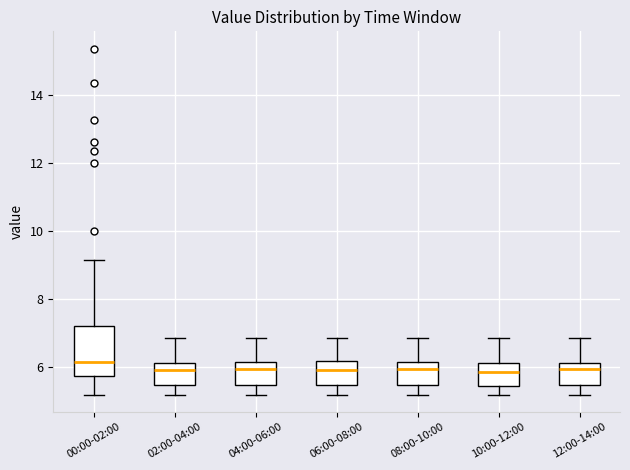

Reading left to right, transcribe this box plot: for each box, give where its median line is, the range the box spans, and where its two whiskers end, as read against the y-axis. The values are not printed on the chart, so give them approximately, as read against the axis.

00:00-02:00: median 6.2, box 5.8 to 7.2, whiskers 5.2 to 9.2
02:00-04:00: median 5.8, box 5.4 to 6.2, whiskers 5.2 to 6.8
04:00-06:00: median 6.0, box 5.4 to 6.2, whiskers 5.2 to 6.8
06:00-08:00: median 5.8, box 5.4 to 6.2, whiskers 5.2 to 6.8
08:00-10:00: median 6.0, box 5.4 to 6.2, whiskers 5.2 to 6.8
10:00-12:00: median 5.8, box 5.4 to 6.2, whiskers 5.2 to 6.8
12:00-14:00: median 6.0, box 5.4 to 6.2, whiskers 5.2 to 6.8